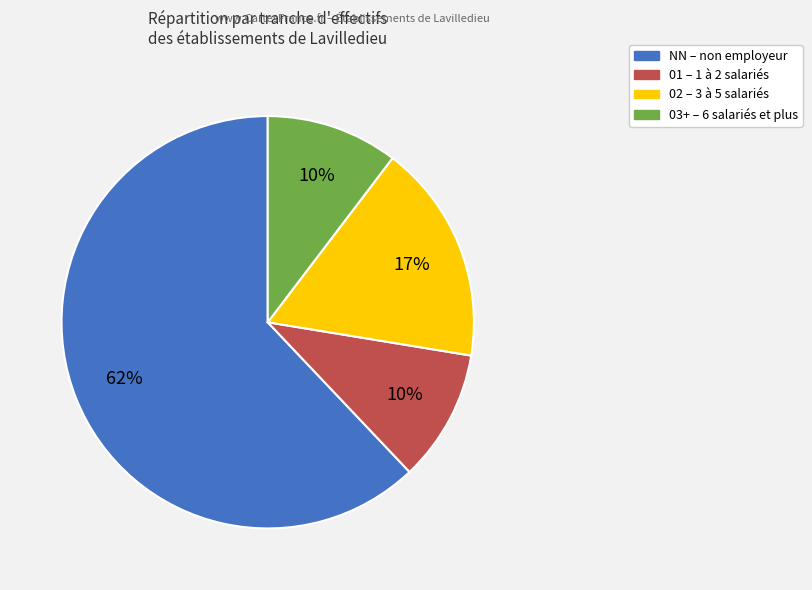

To the nearest percent, what is the average slice percentage?

25%